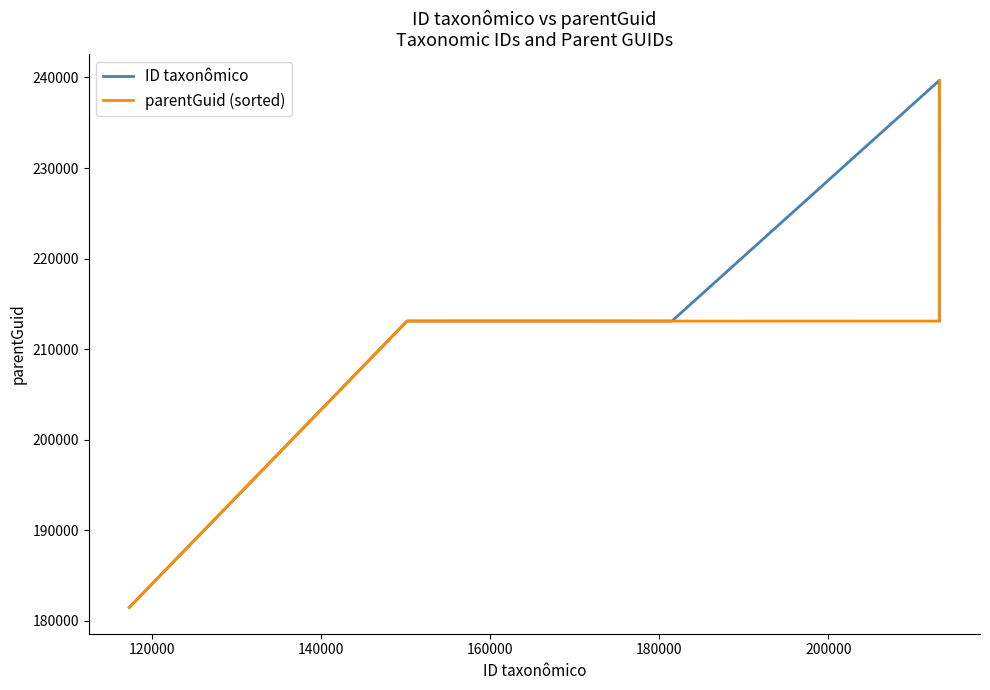

What is the maximum value shown in the chart?

239667